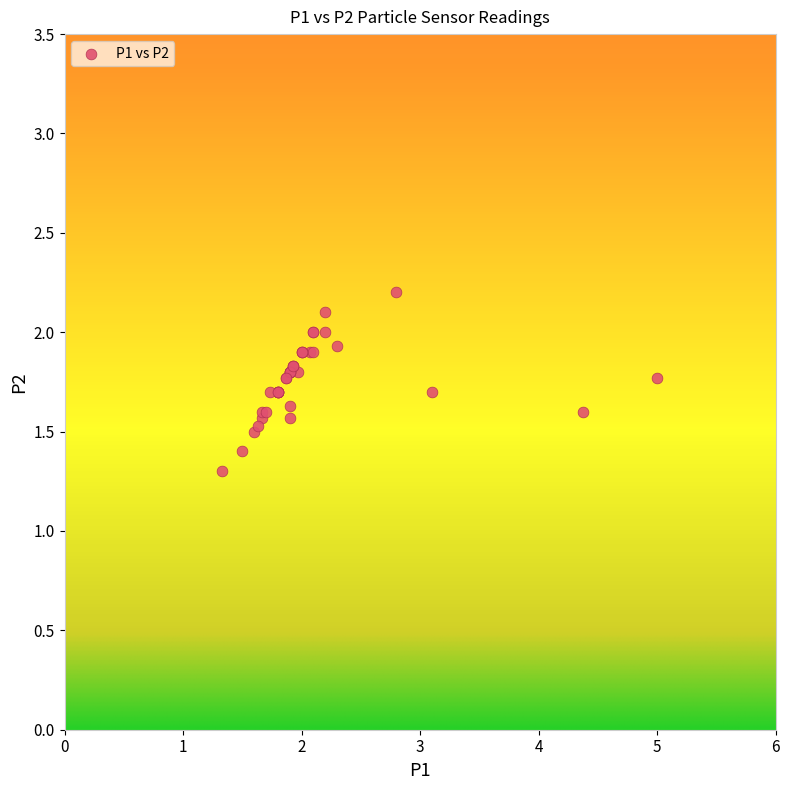

What Y value in the scatter plot is closest to 1?

1.3